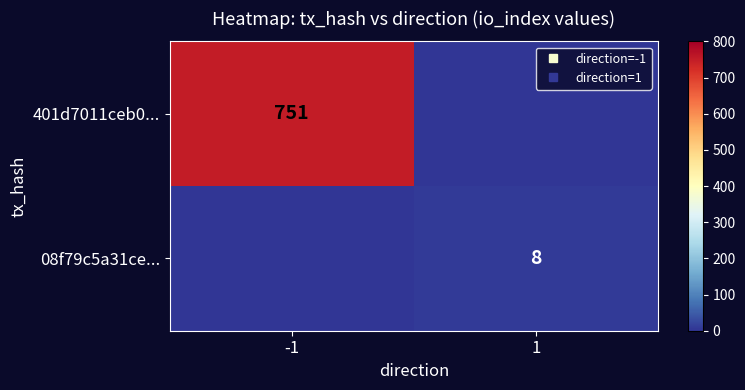

Which category has the highest value in the 401d7011ceb0... series?

-1